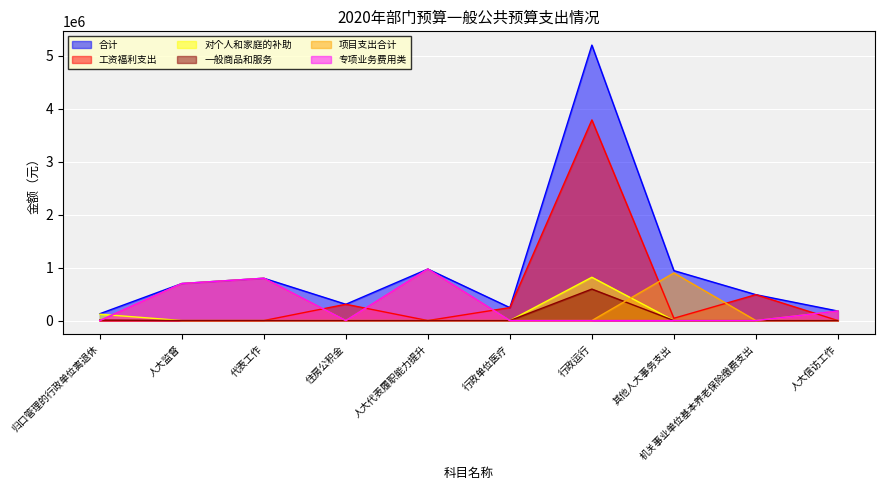

True or false: 项目支出合计 and 专项业务费用类 cross at least once.

False